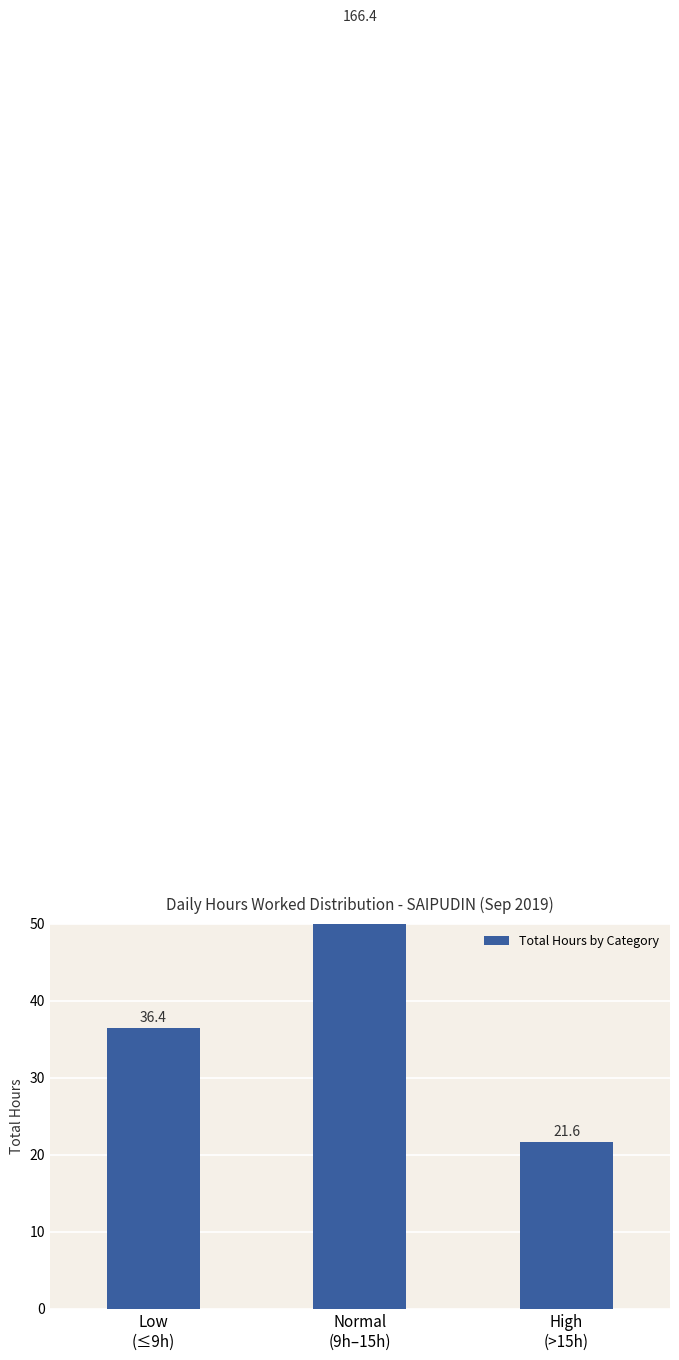

Which category has the lowest value across all series?

High
(>15h)